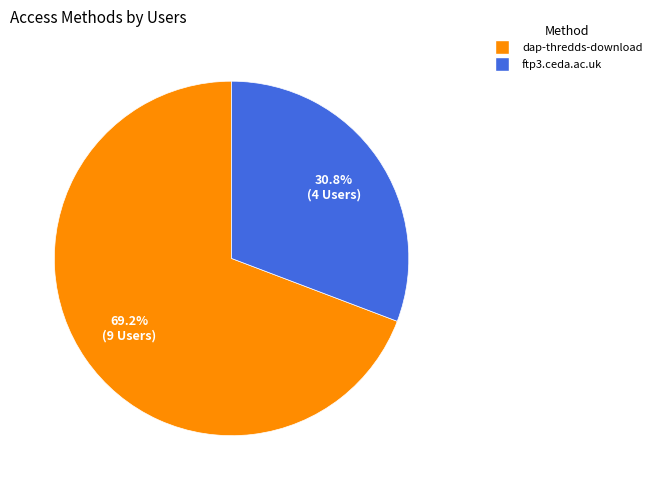

Which slice is the largest?

dap-thredds-download